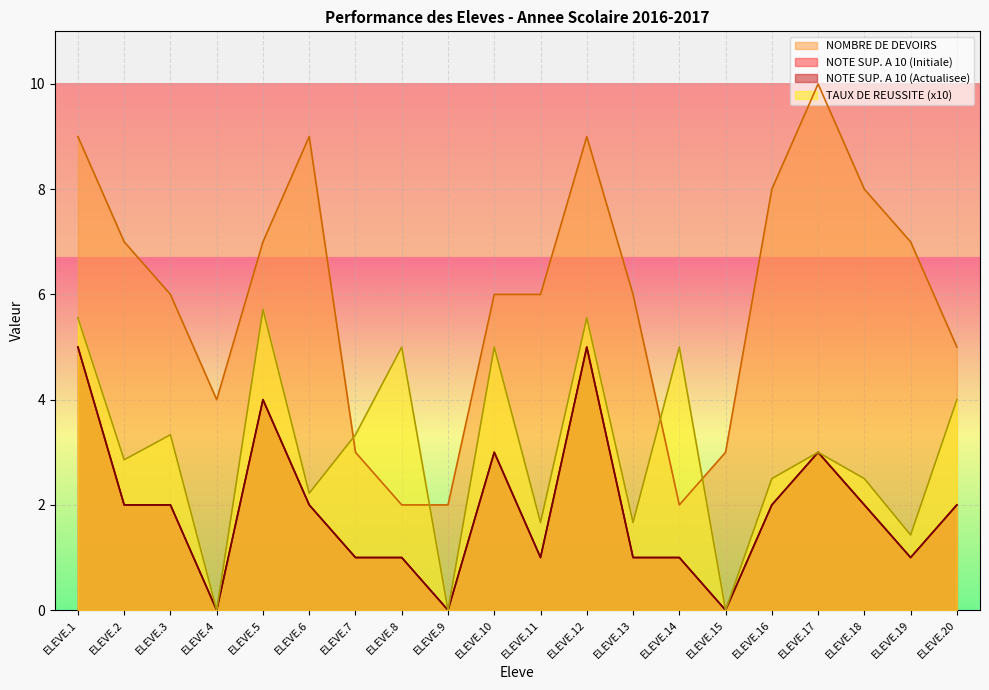

Which category has the lowest value across all series?

ELEVE.4